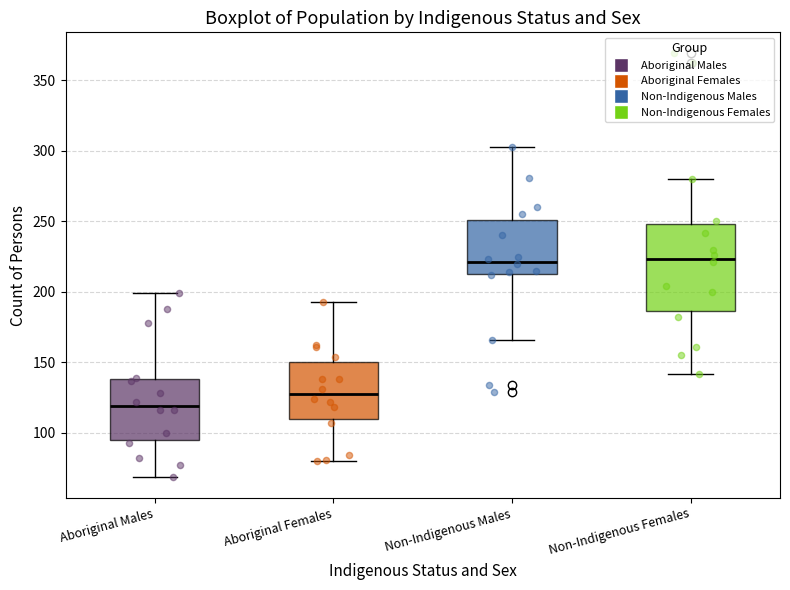

Which box is the tallest, from its lower edge to its upper edge?

Non-Indigenous Females